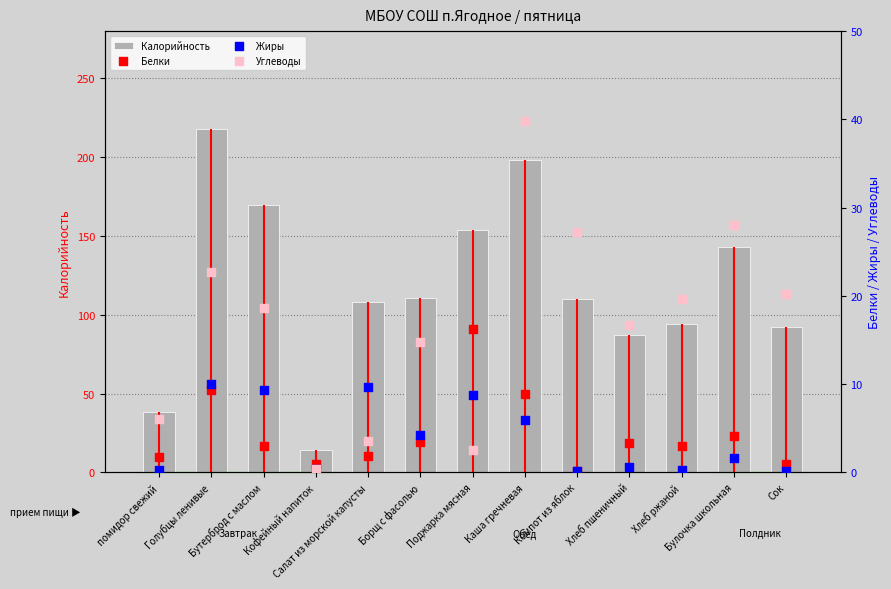

Which series contains the highest Y value?

Калорийность